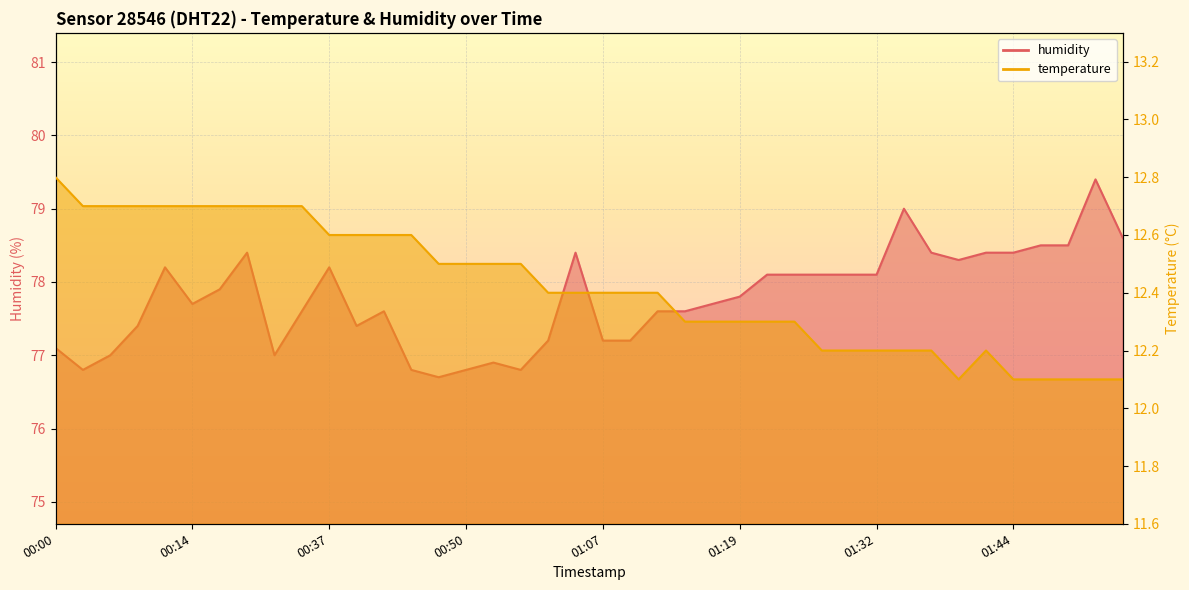

Reading right to left, list all the values displayed in this chart.

temperature: 12.1	12.1	12.1	12.1	12.1	12.2	12.1	12.2	12.2	12.2	12.2	12.2	12.3	12.3	12.3	12.3	12.3	12.4	12.4	12.4	12.4	12.4	12.5	12.5	12.5	12.5	12.6	12.6	12.6	12.6	12.7	12.7	12.7	12.7	12.7	12.7	12.7	12.7	12.7	12.8
humidity: 78.6	79.4	78.5	78.5	78.4	78.4	78.3	78.4	79.0	78.1	78.1	78.1	78.1	78.1	77.8	77.7	77.6	77.6	77.2	77.2	78.4	77.2	76.8	76.9	76.8	76.7	76.8	77.6	77.4	78.2	77.6	77.0	78.4	77.9	77.7	78.2	77.4	77.0	76.8	77.1